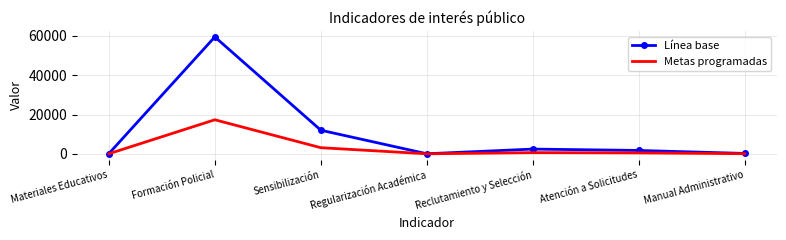

At which label is Línea base closest to 29757?

Sensibilización